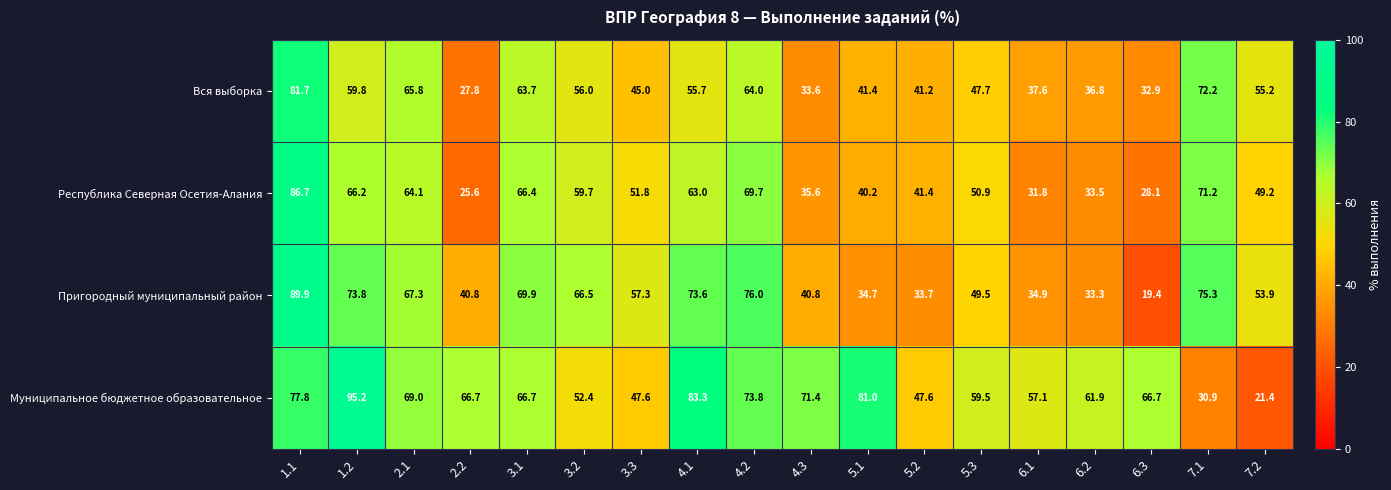

What is the maximum value for Вся выборка?

81.7